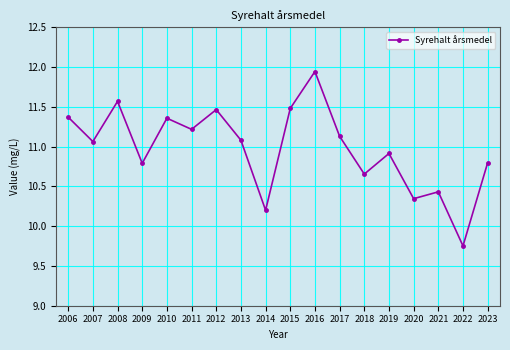

Where does the data first go above 11?

2006